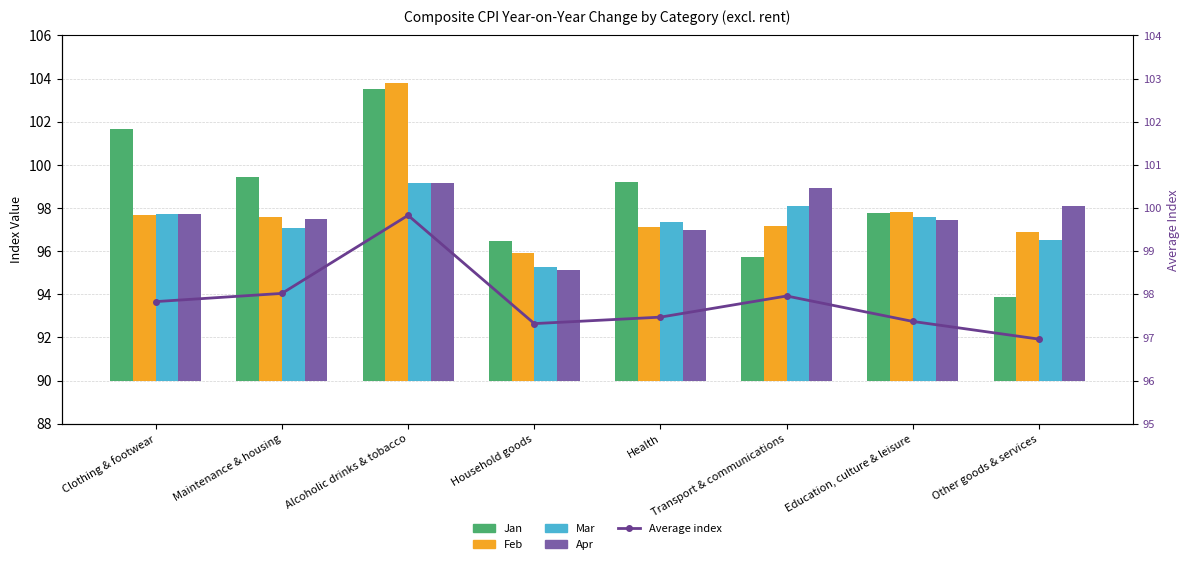

At how many categories does at least one series exceed 80?

8